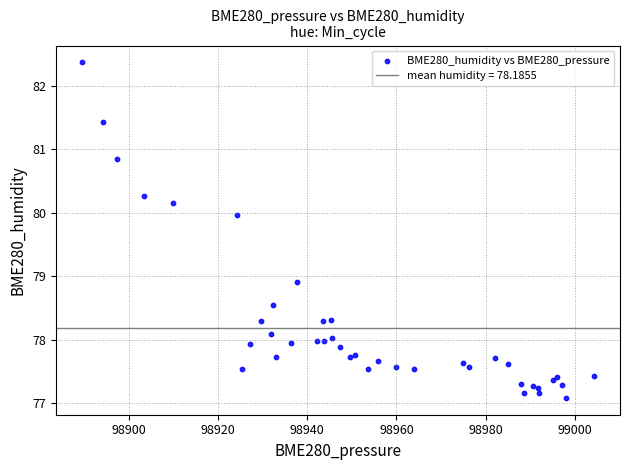

What Y value in the scatter plot is closest to 79?

78.9